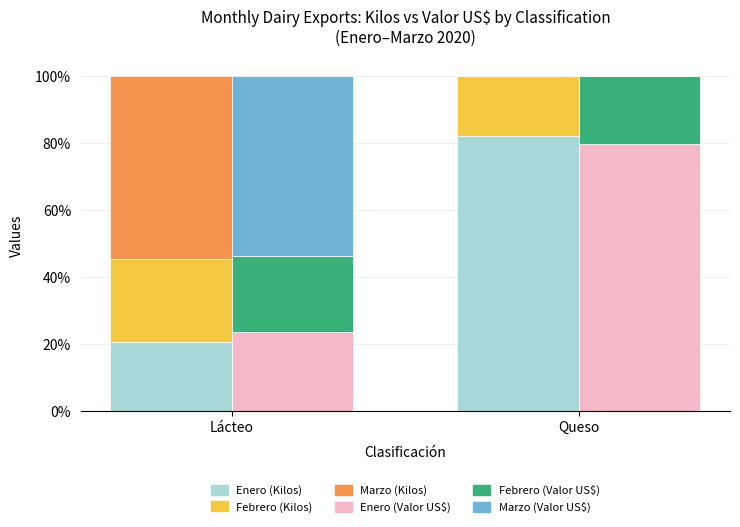

True or false: Marzo (Valor US$) has a value of 33.5 at Lácteo.

False